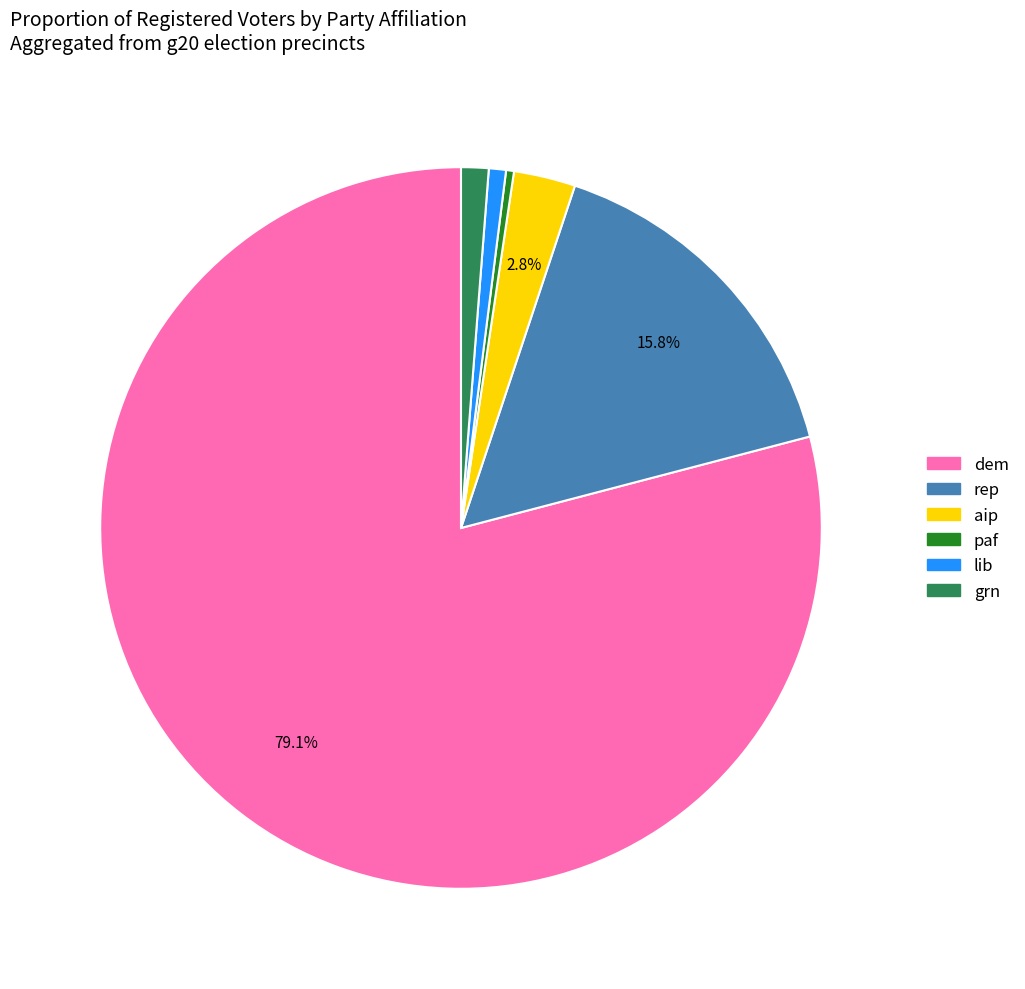

Does any single category account for the majority?

Yes